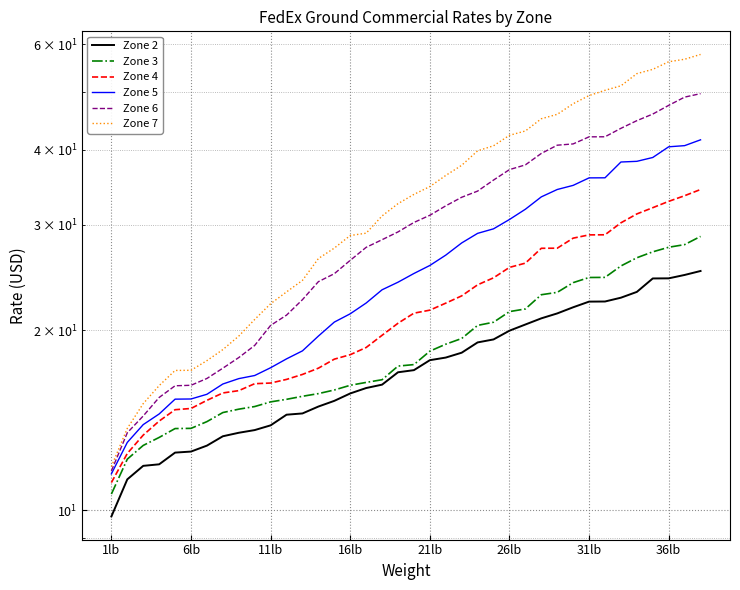

What is the average value of the Zone 5 series?

25.6